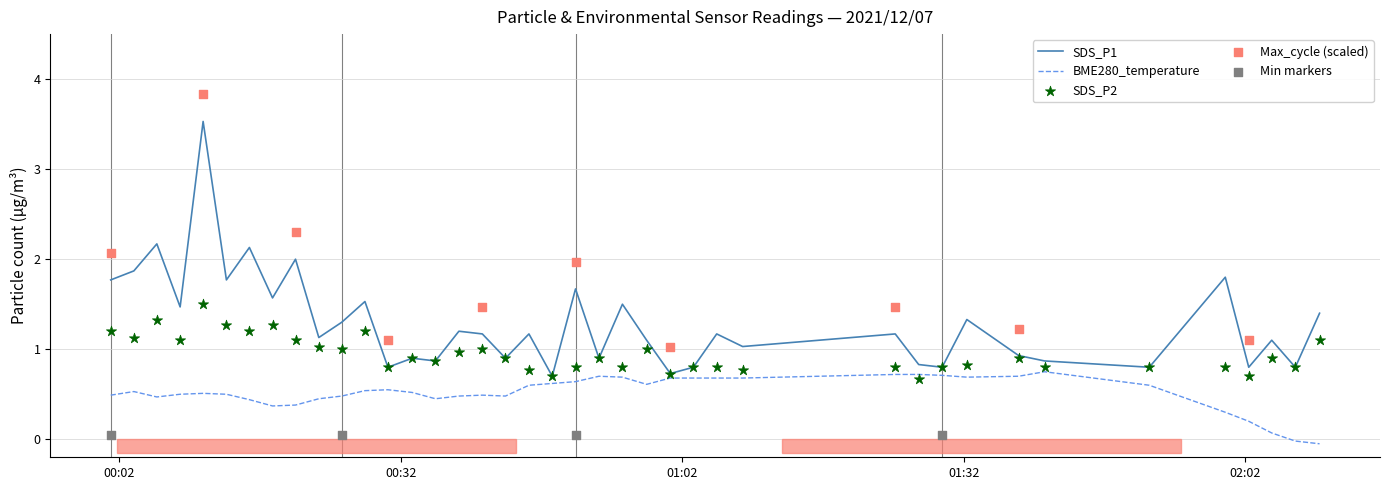

What is the lowest value of the SDS_P1 series?

0.7